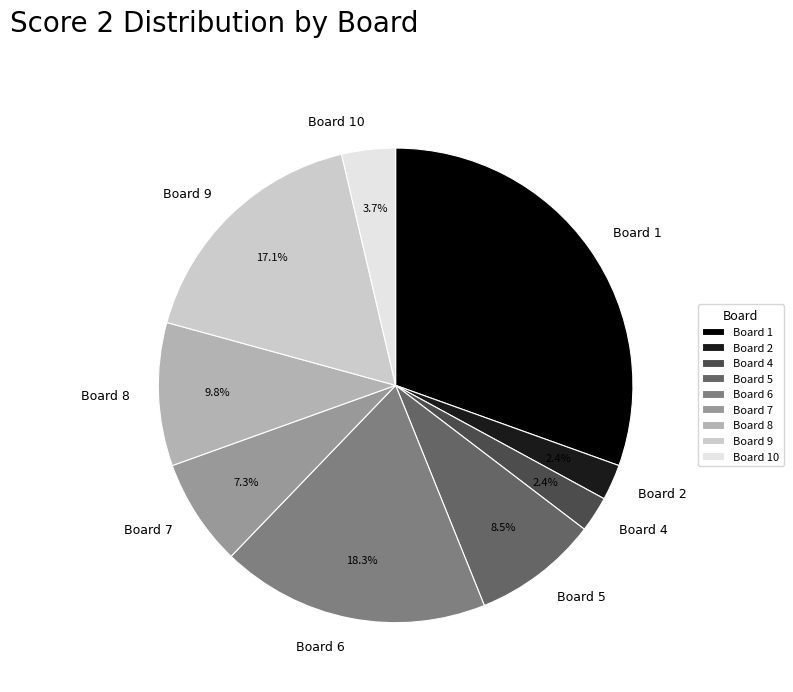

Approximately how many times larger is the value at Board 9 compared to Board 5?

2.0